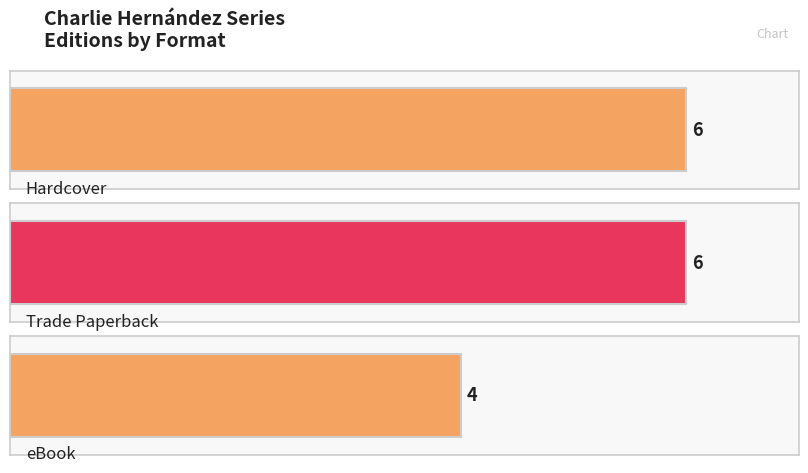

True or false: the data shows 4 at Trade Paperback.

False